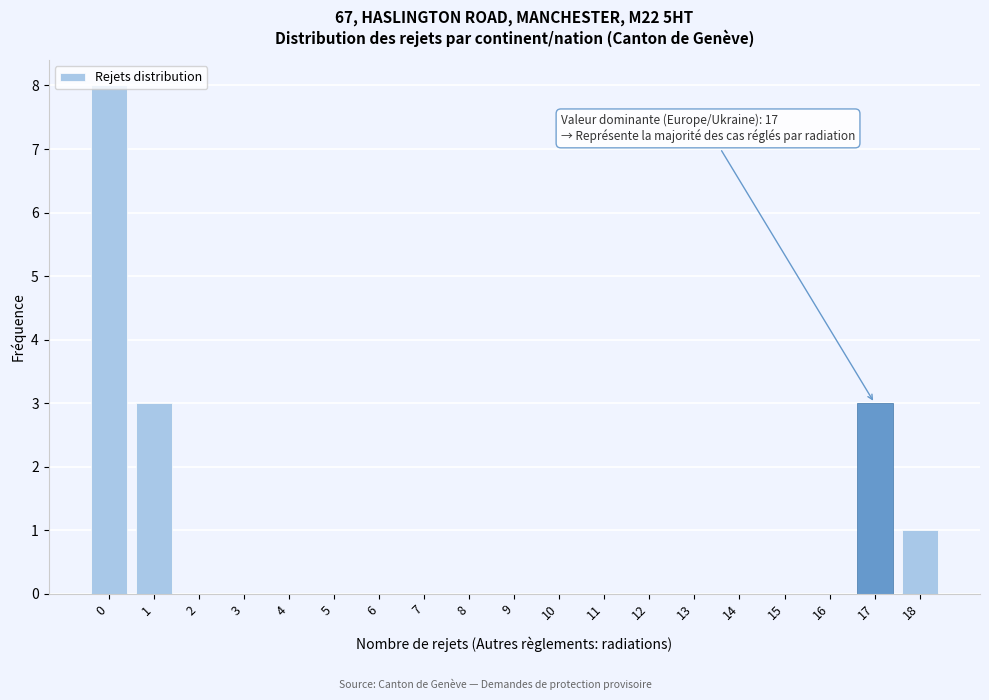

Which range on the x-axis has the tallest bar?

-0.5 to 0.5